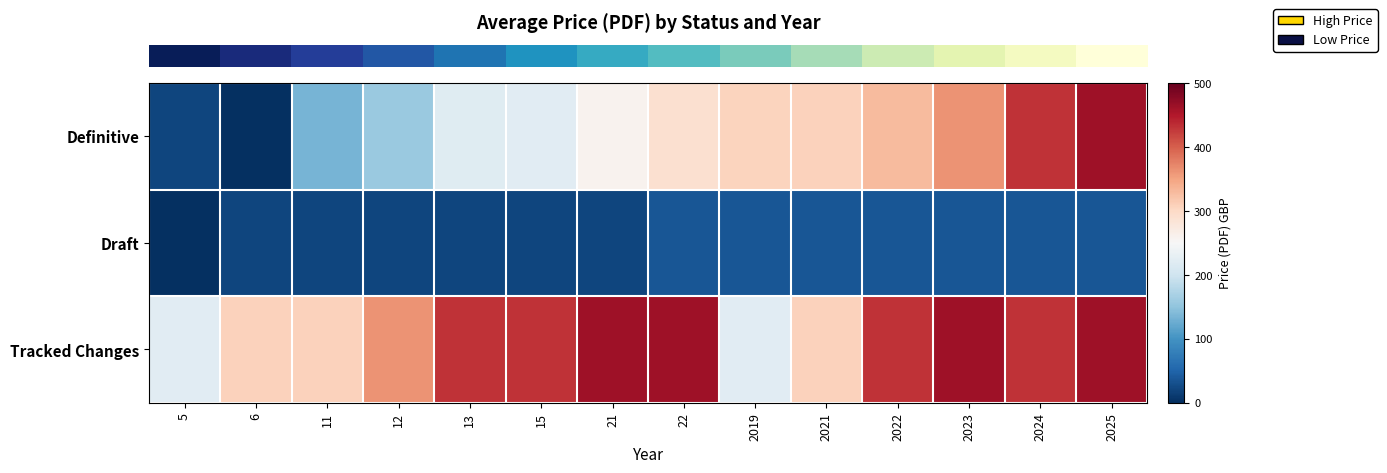

What is the total value across all series at 6?

328